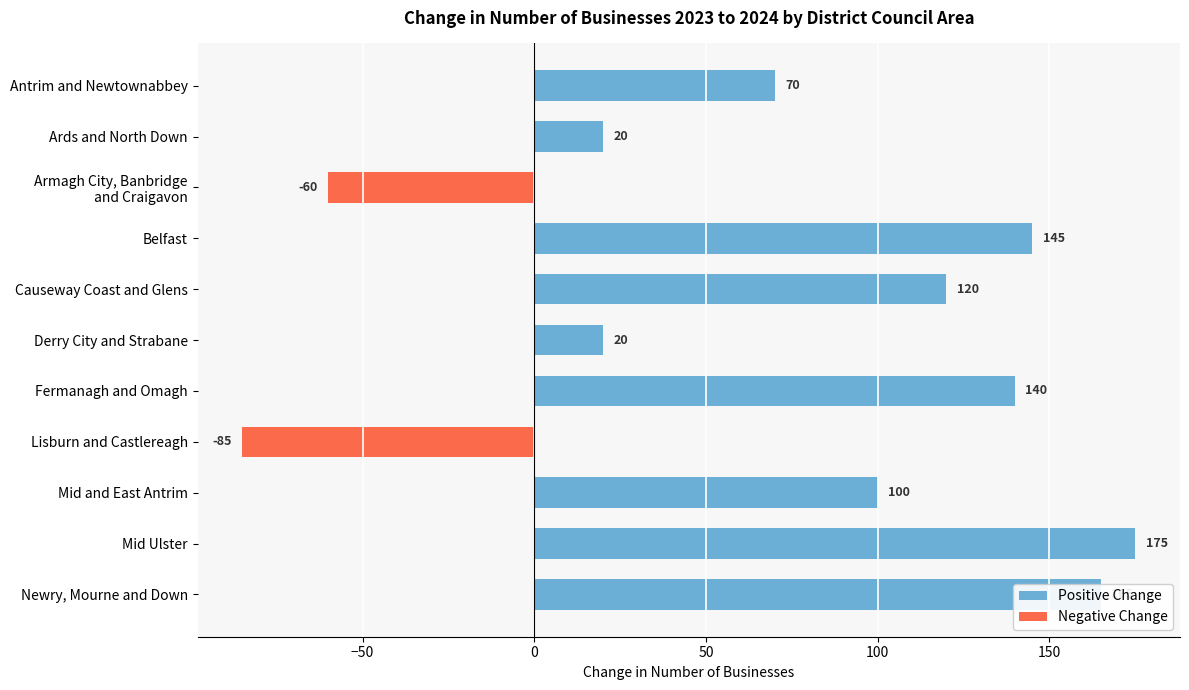

What are all the series names shown in the legend?

Positive Change, Negative Change